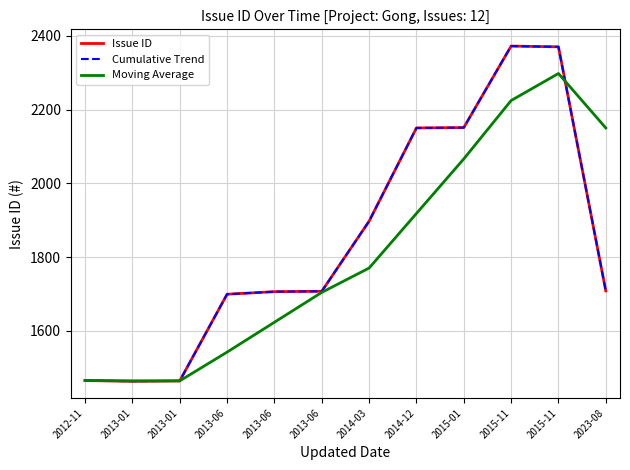

Does the chart display data point markers on the line(s)?

No